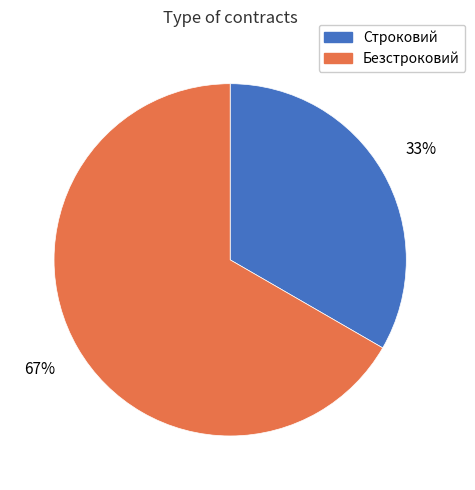

Which slice is the largest?

Безстроковий